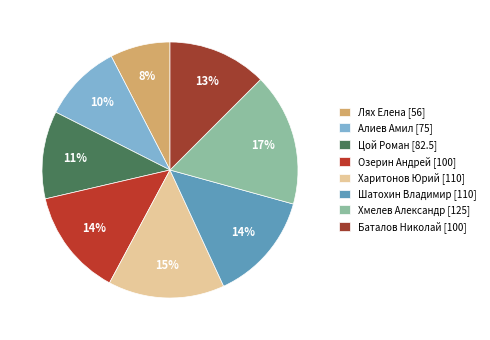

Rank the categories by value from highest to lowest.

Хмелев Александр [125], Харитонов Юрий [110], Шатохин Владимир [110], Озерин Андрей [100], Баталов Николай [100], Цой Роман [82.5], Алиев Амил [75], Лях Елена [56]